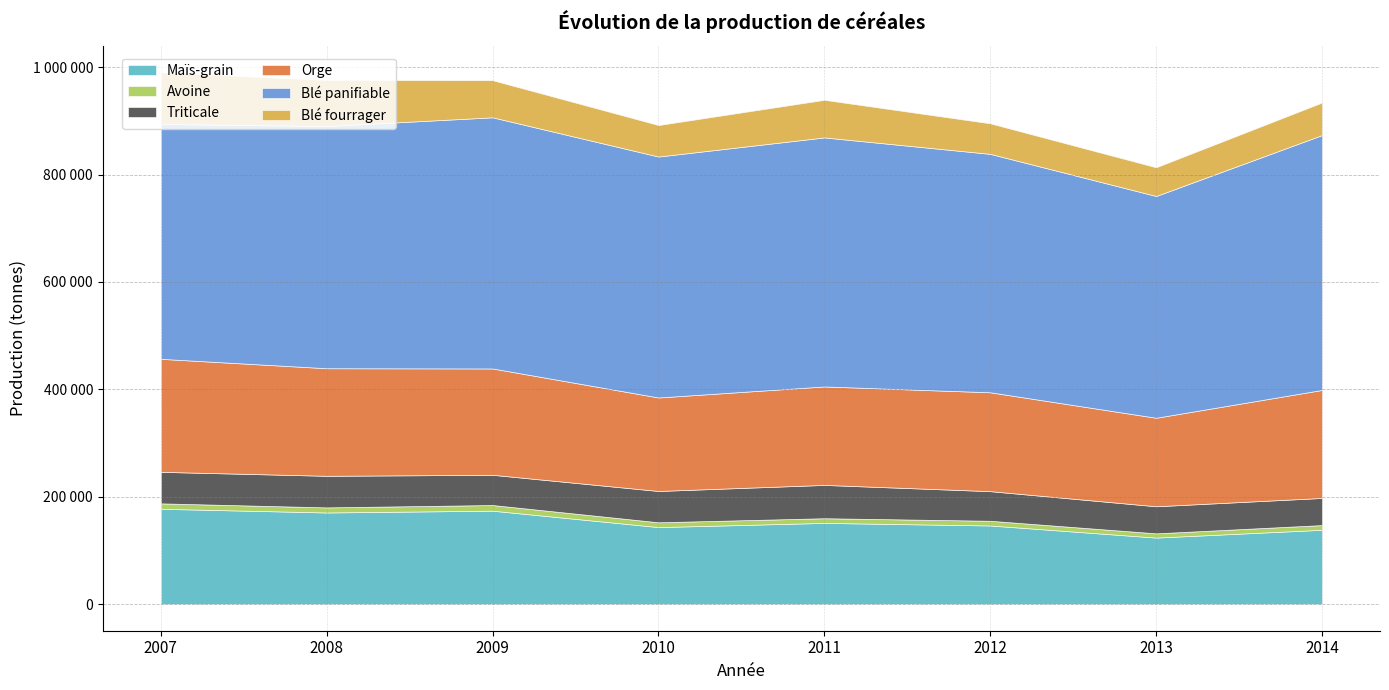

At which category is the sum across all series the highest?

2007